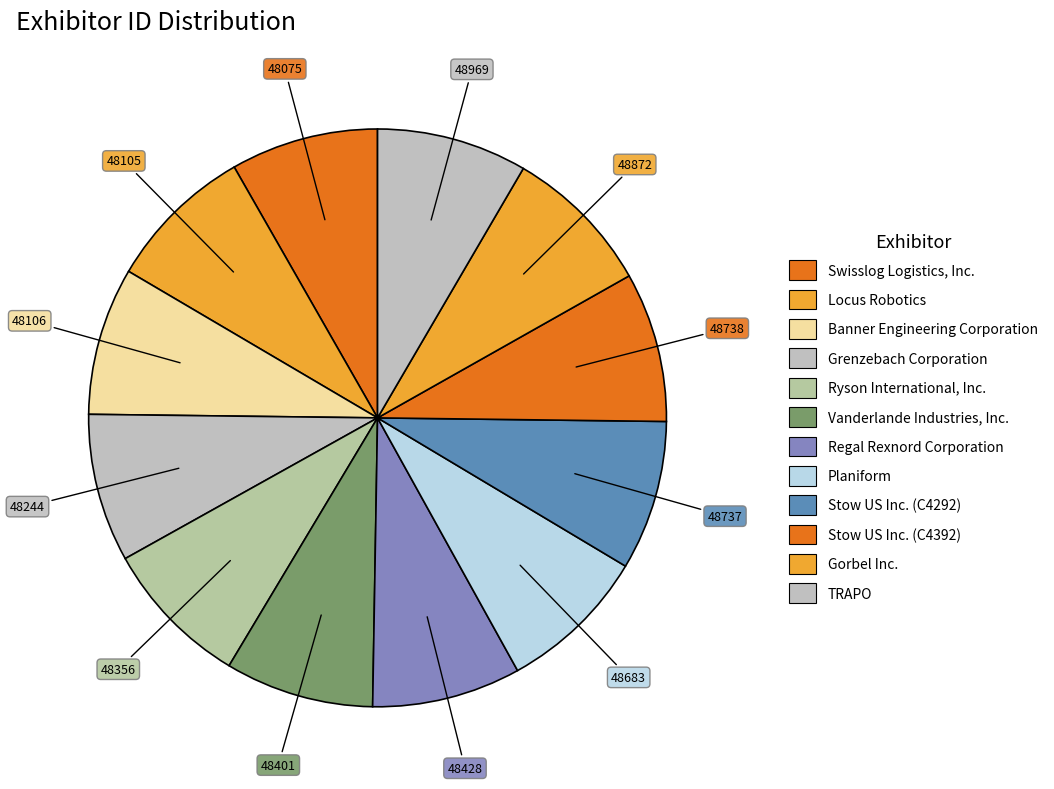

The Swisslog Logistics, Inc. slice represents 8% of the pie. True or false?

True